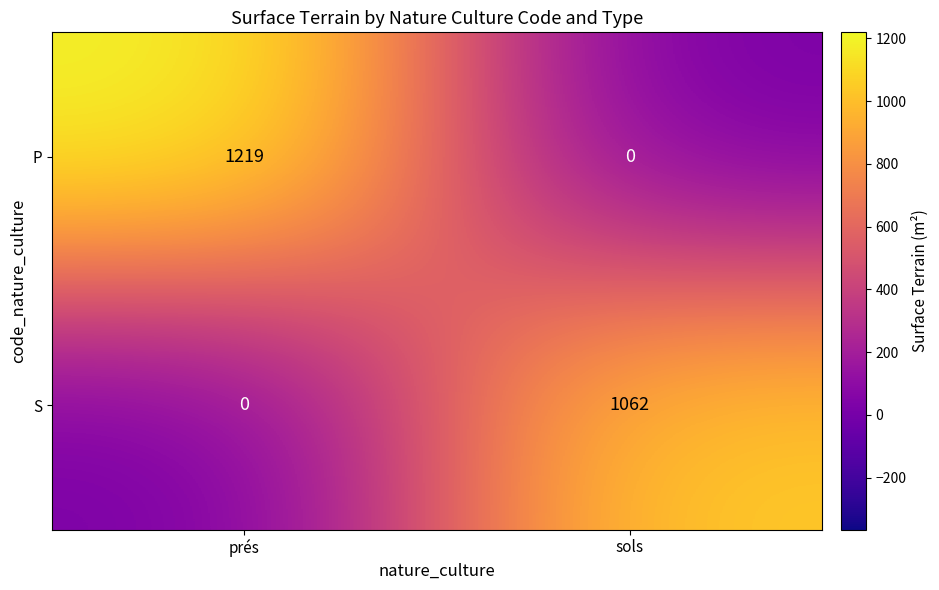

Which series has the widest spread of values?

P